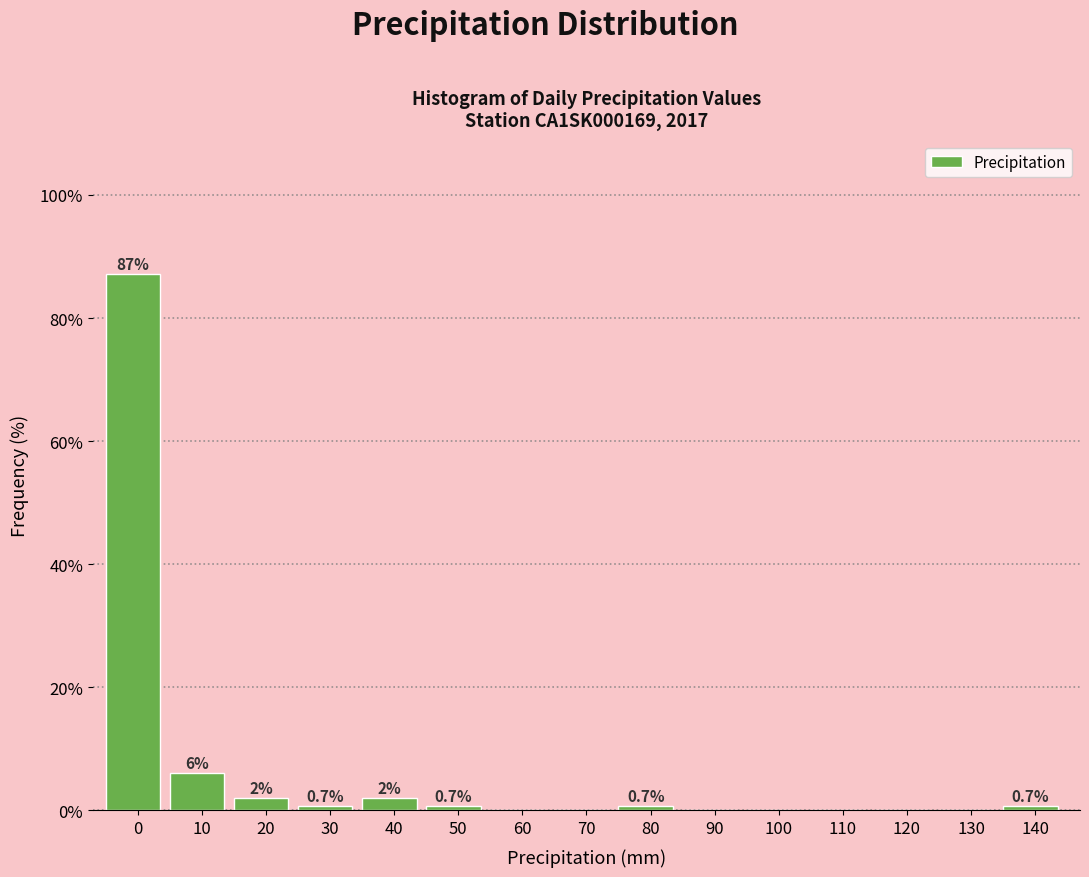

Reading left to right, extract all data points from this chart.

0=87.2	10=6.1	20=2.0	30=0.7	40=2.0	50=0.7	60=0.0	70=0.0	80=0.7	90=0.0	100=0.0	110=0.0	120=0.0	130=0.0	140=0.7